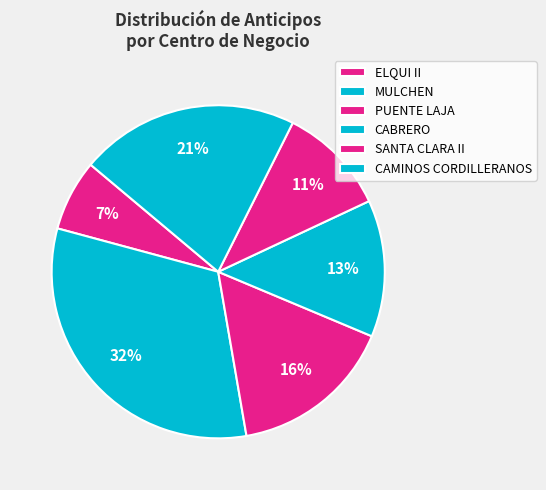

Does SANTA CLARA II represent more than half of the total?

No